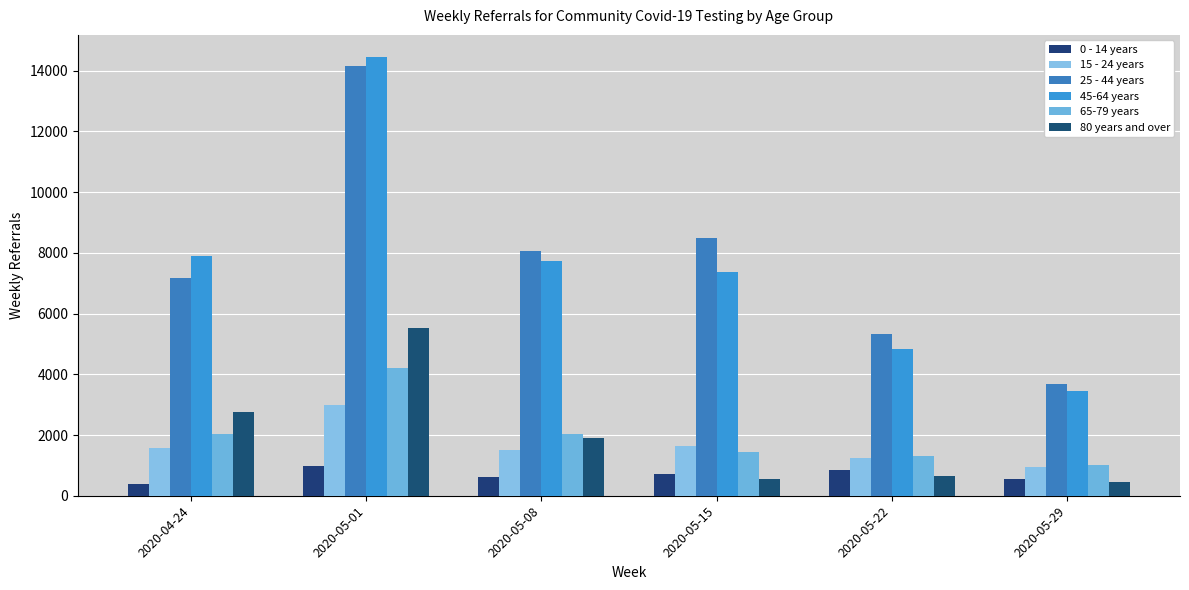

What is the greatest value displayed?

14451